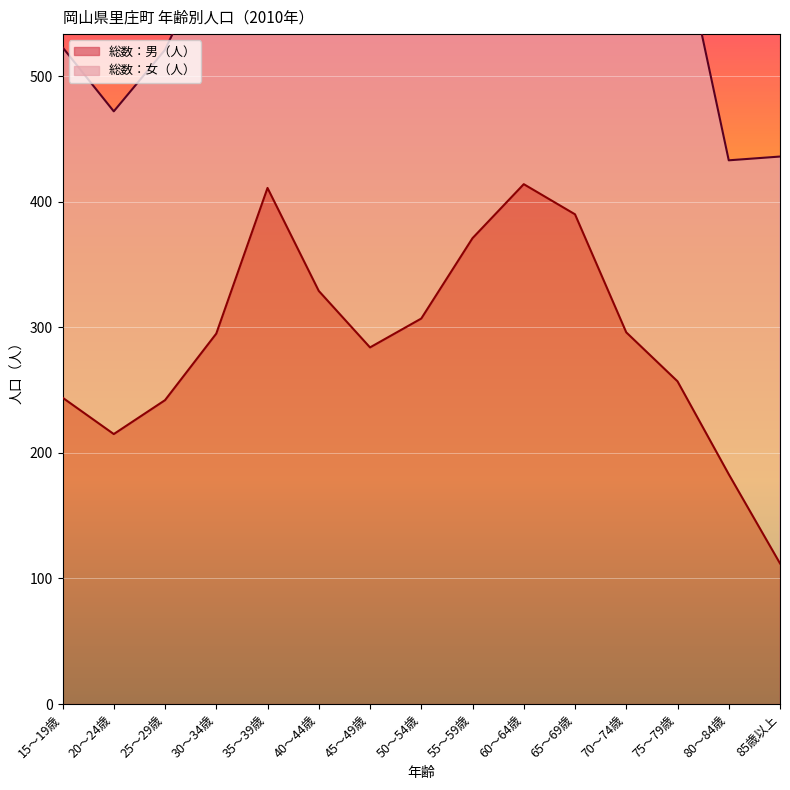

Reading right to left, what are all the values shown in this chart?

85歳以上=112	80～84歳=183	75～79歳=257	70～74歳=296	65～69歳=390	60～64歳=414	55～59歳=371	50～54歳=307	45～49歳=284	40～44歳=329	35～39歳=411	30～34歳=295	25～29歳=242	20～24歳=215	15～19歳=244